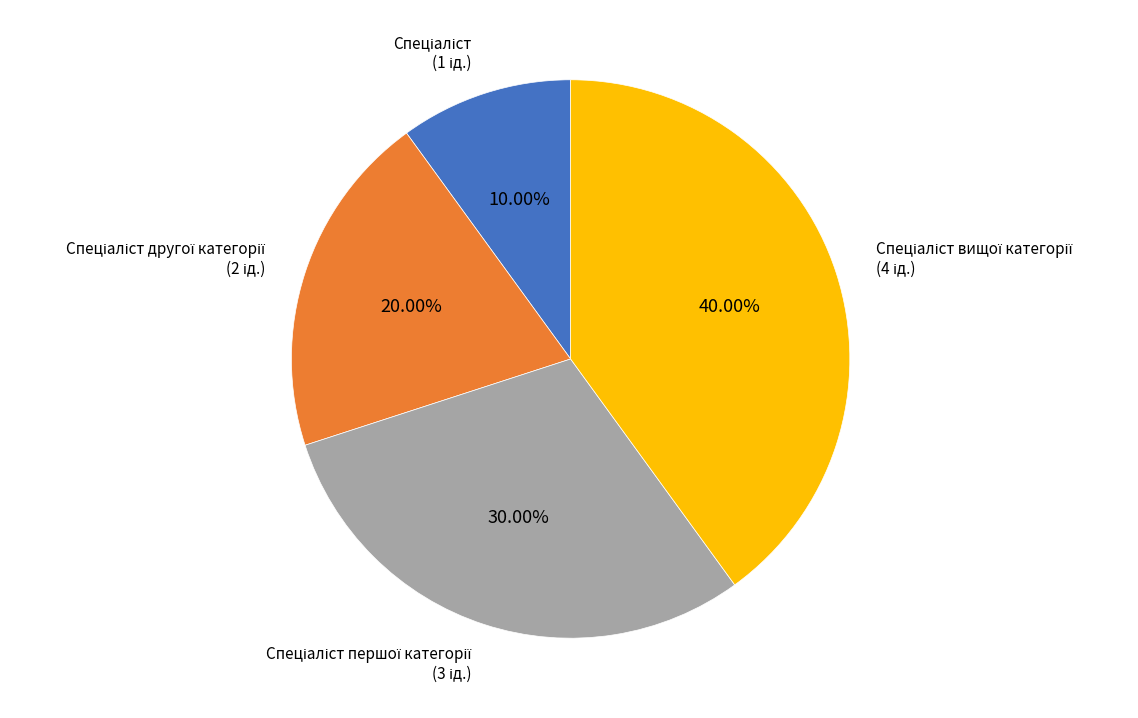

How many slices are in this pie chart?

4